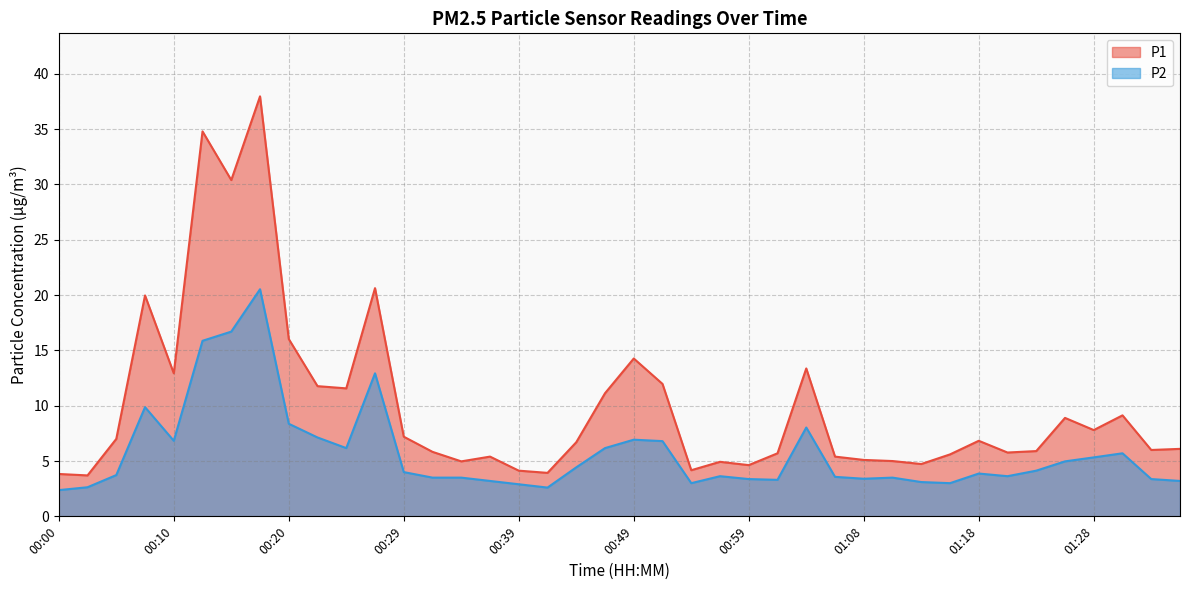

Does the chart display data point markers on the line(s)?

No